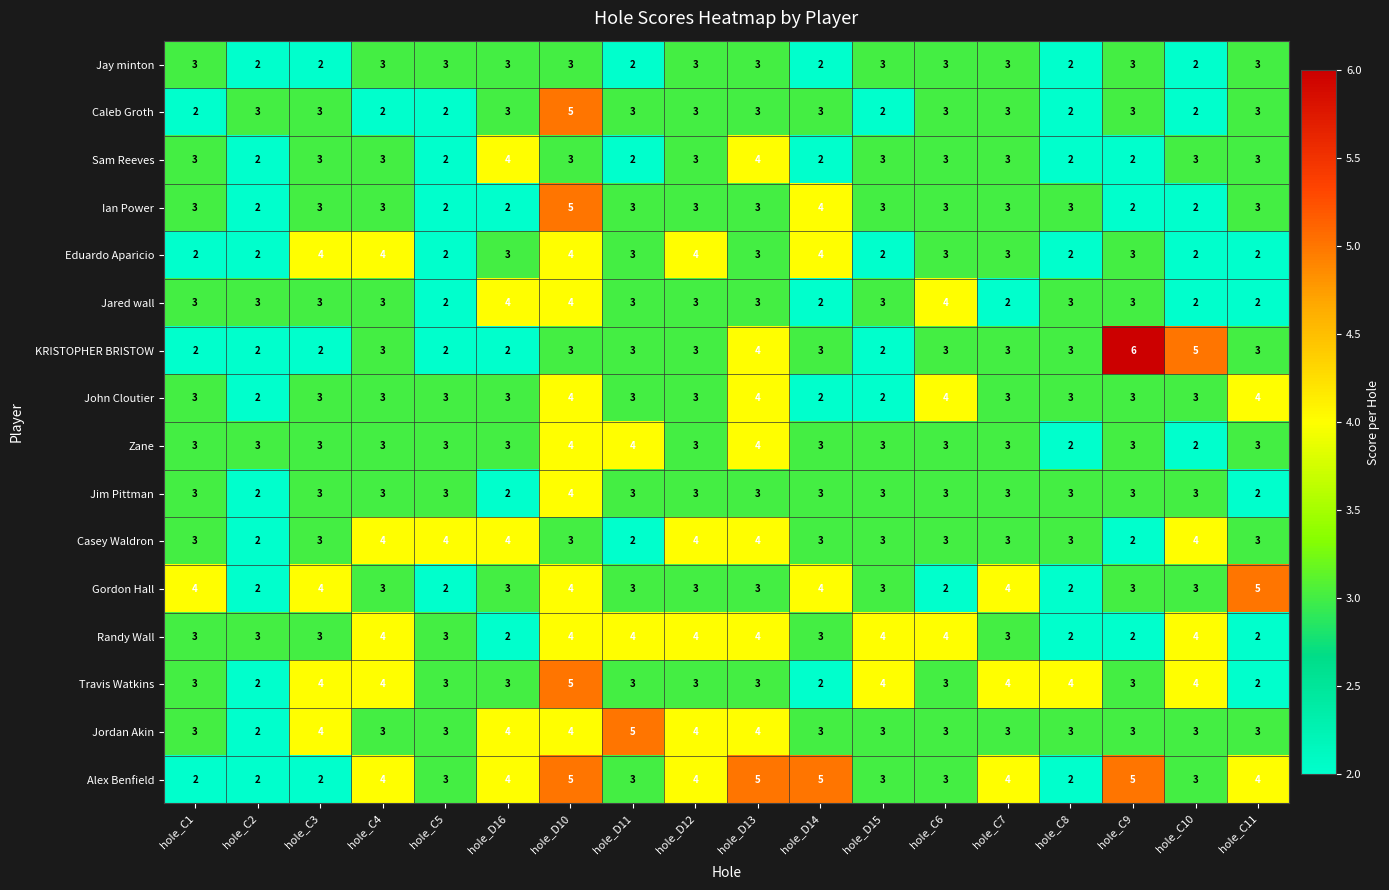

Which label corresponds to the largest value in the chart?

hole_C9